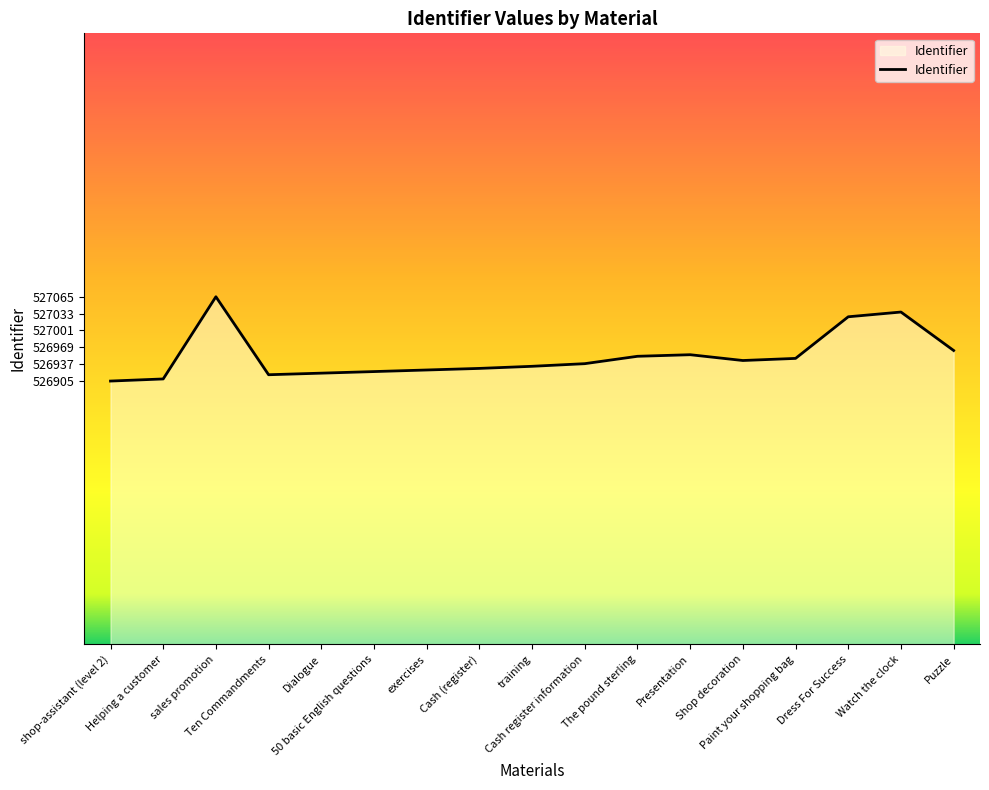

What is the smallest value displayed?

526905